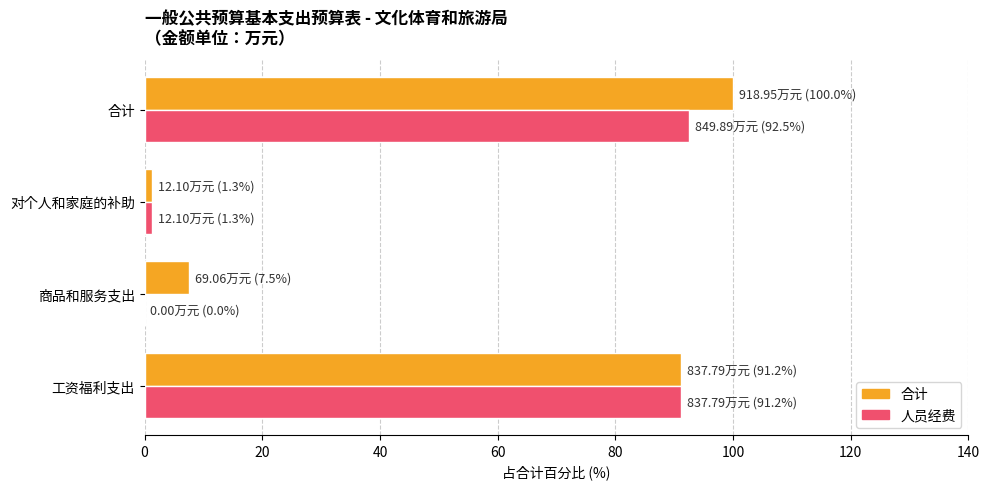

Is it true that 合计 equals 121.5 at 工资福利支出?

False